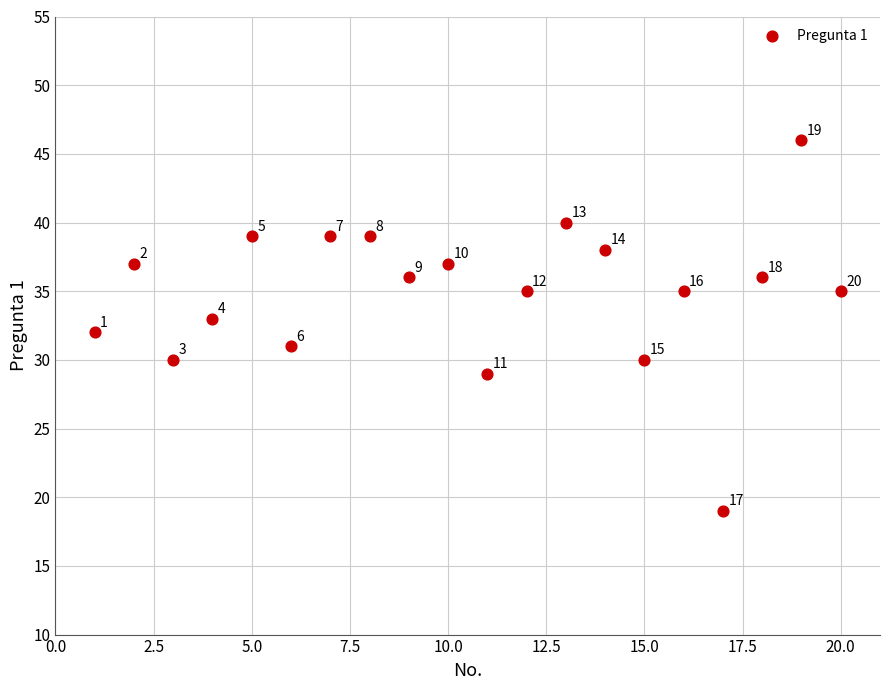

What Y value in the scatter plot is closest to 32?

32